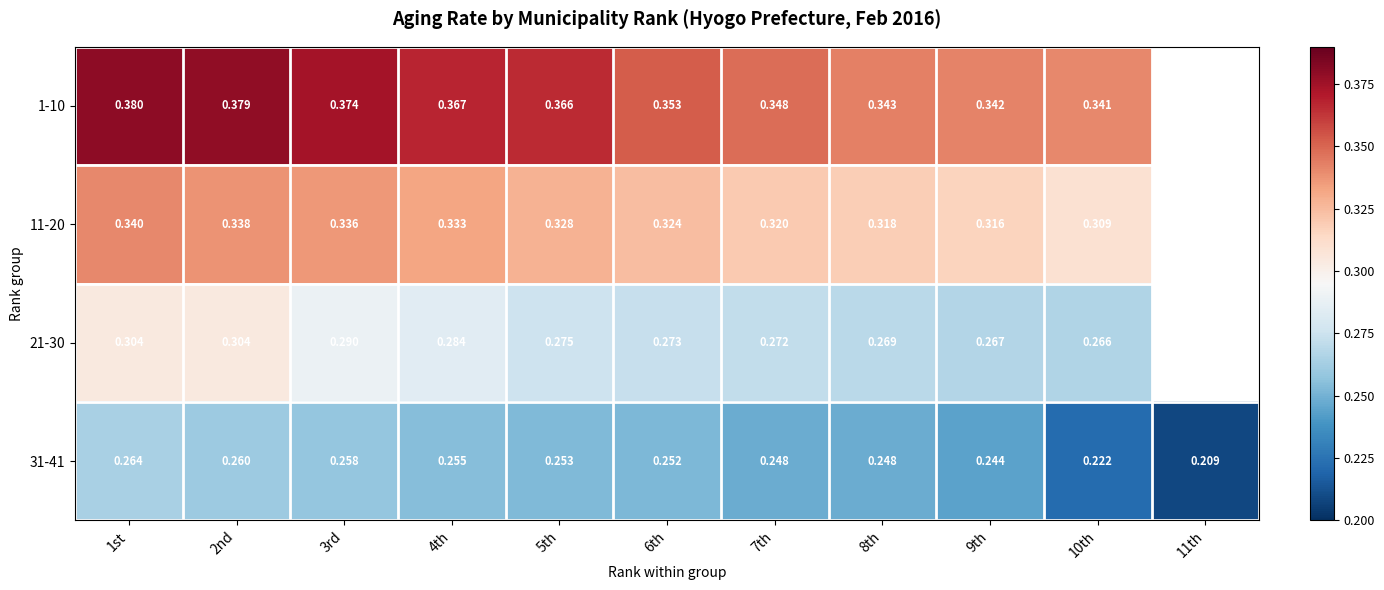

Which series has the largest range (max minus min)?

31-41